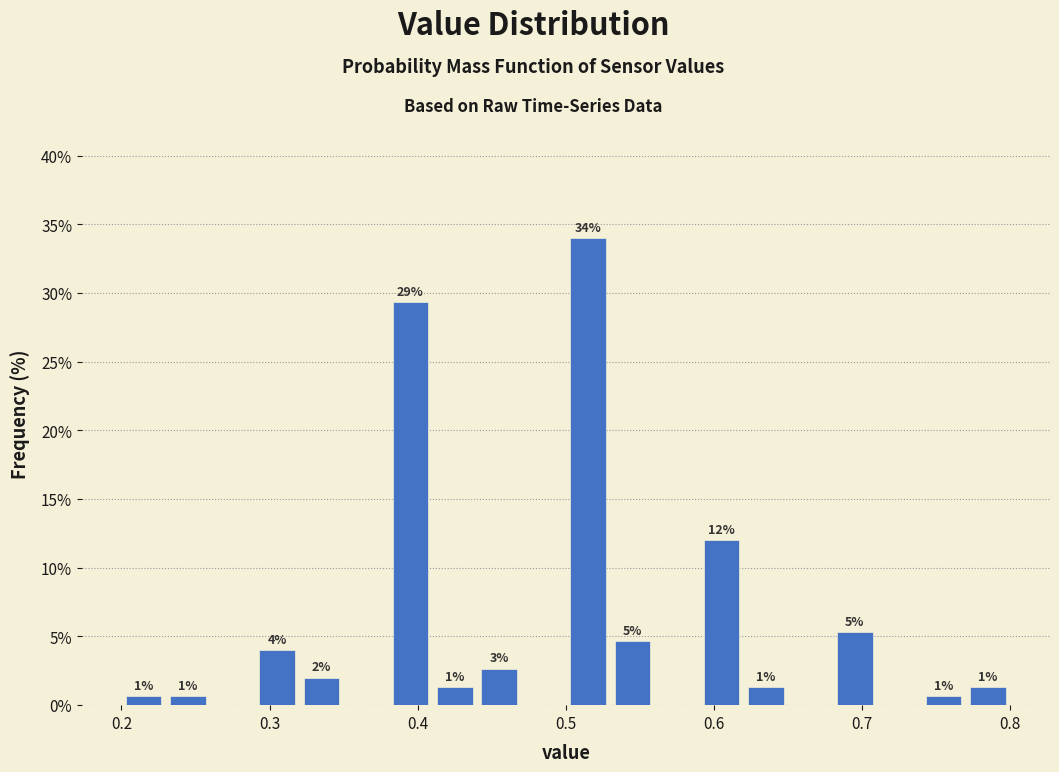

Around what value on the x-axis is the tallest bar? Give the approximate position of its centre, as read against the axis.

0.52